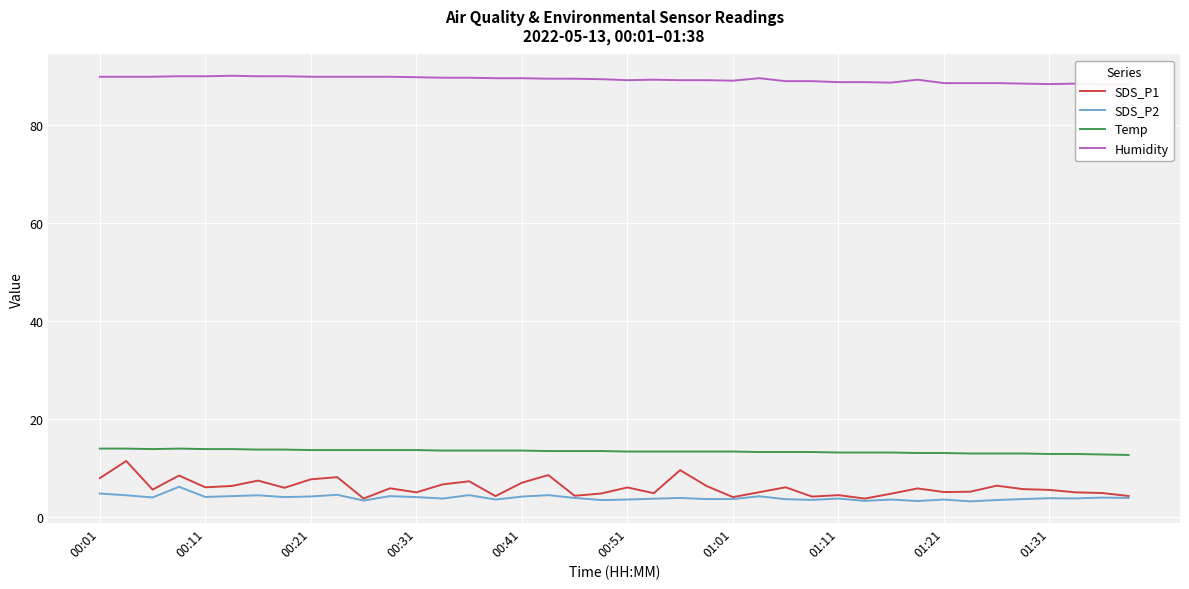

What is the average value of the SDS_P1 series?

5.9